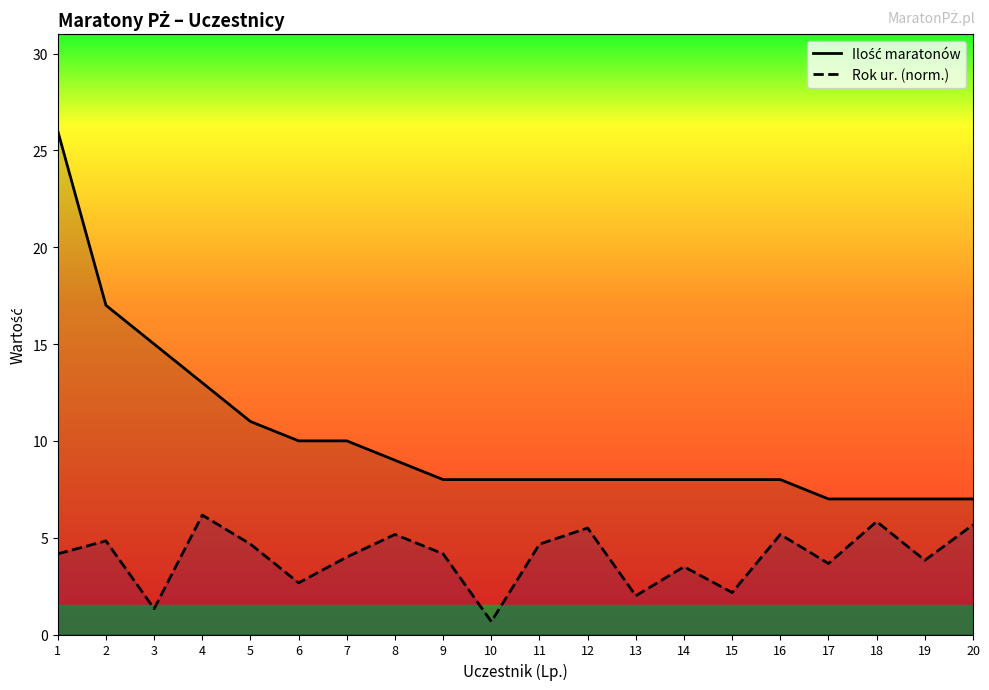

What is the minimum value for Rok ur. (norm.)?

0.7